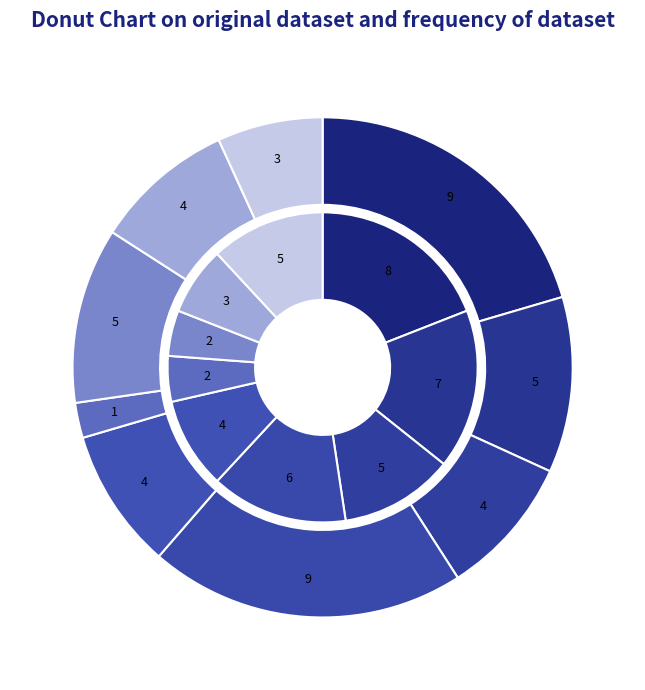

True or false: 4 accounts for 24% of the total.

False